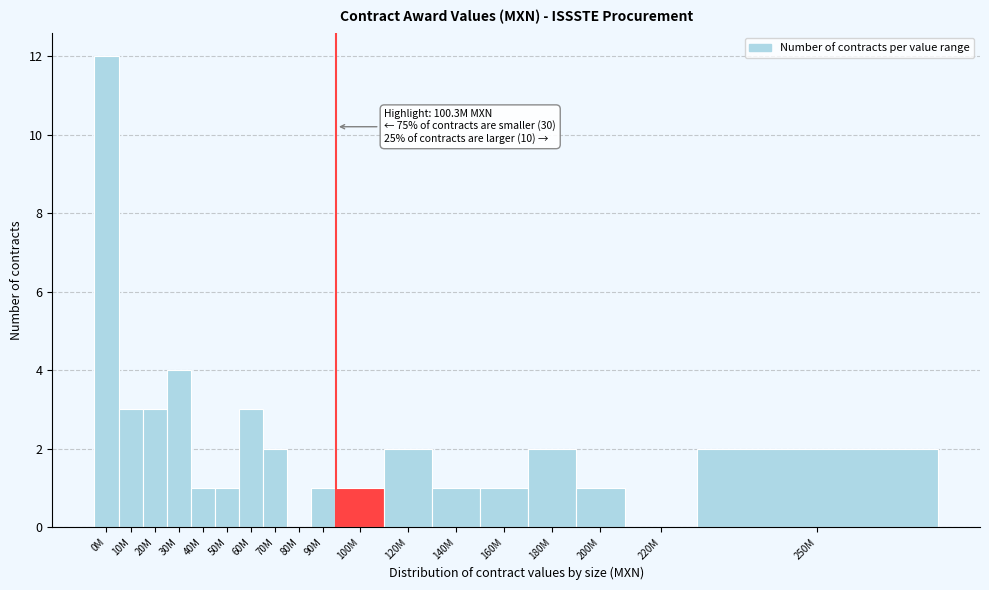

Reading left to right, list all the values displayed in this chart.

0M=12	10M=3	20M=3	30M=4	40M=1	50M=1	60M=3	70M=2	80M=0	90M=1	100M=1	120M=2	140M=1	160M=1	180M=2	200M=1	220M=0	250M=2